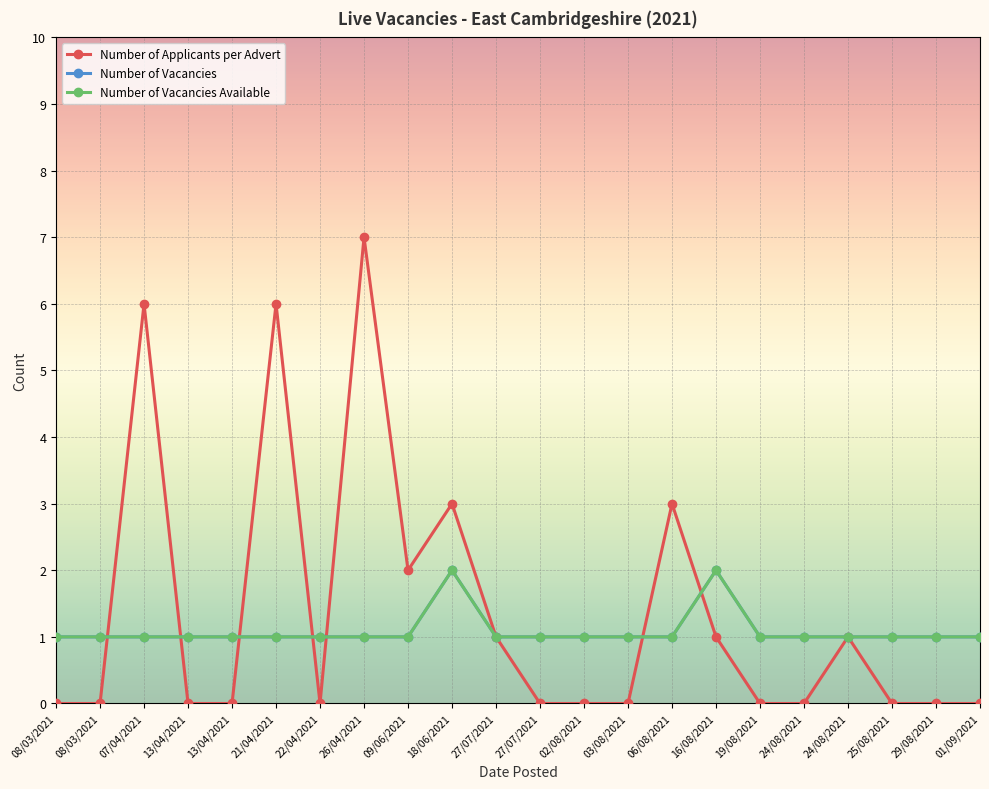

How many lines are shown in the chart?

3